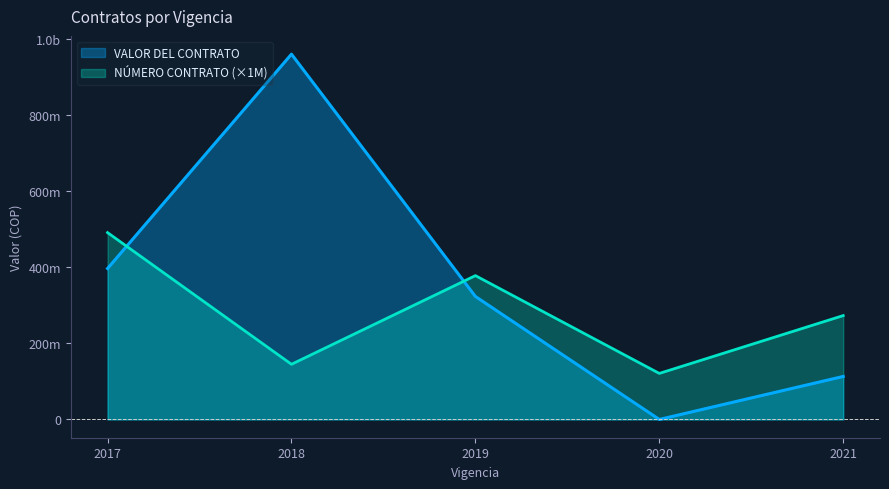

Which category has the highest value in the NÚMERO CONTRATO series?

2017